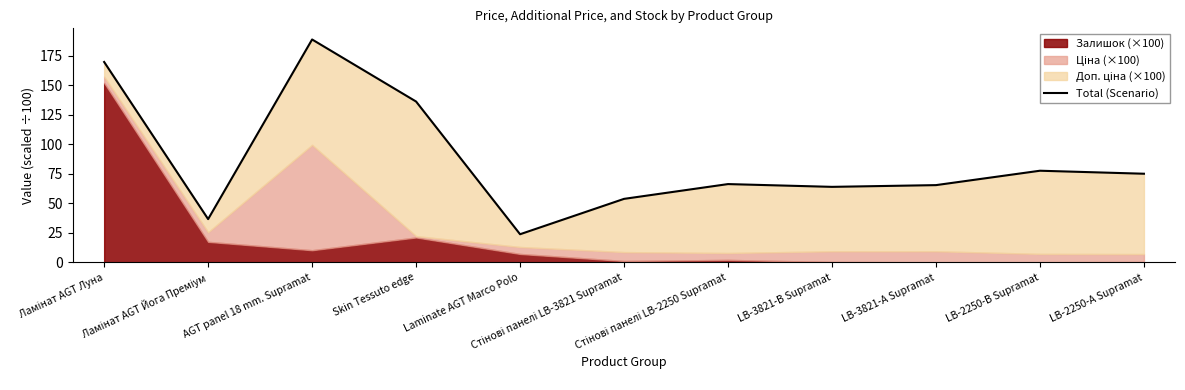

What is the average value?

87.1